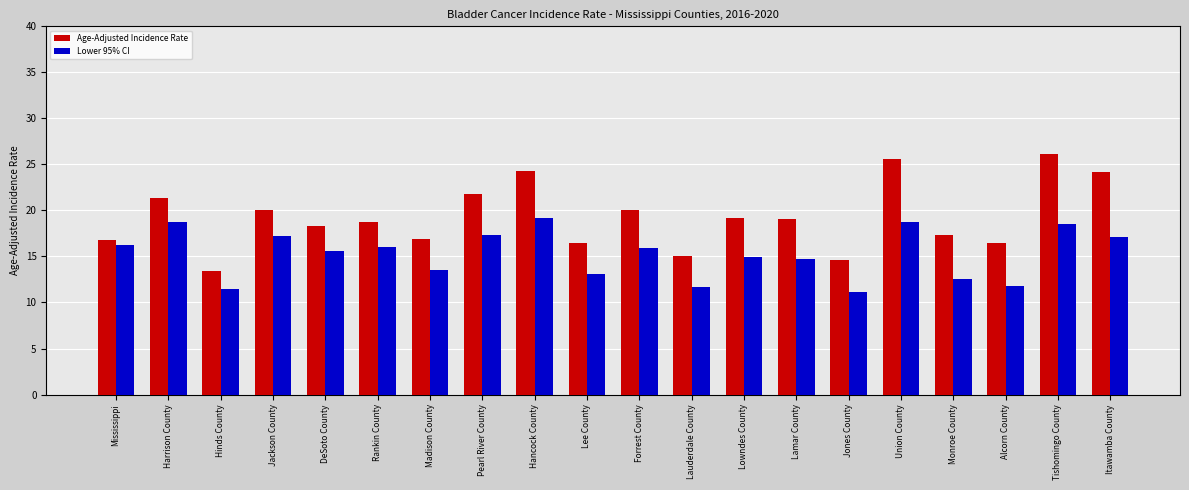

Which series has the largest total across all categories?

Age-Adjusted Incidence Rate